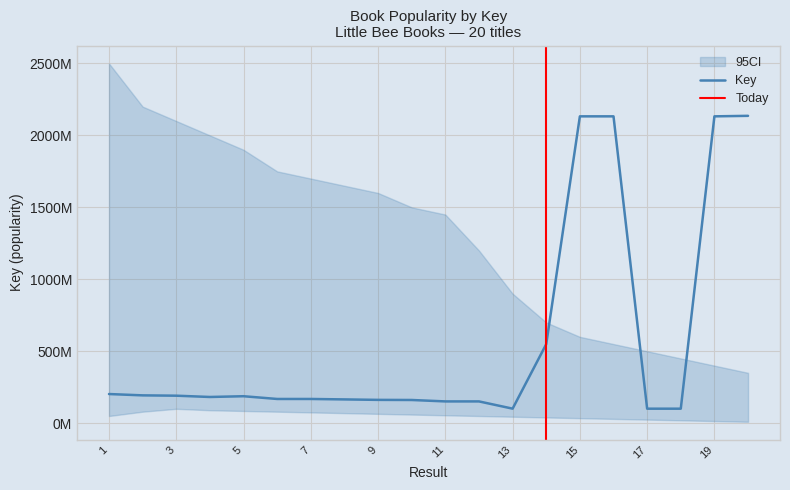

At which category does the data reach its first local peak?

5